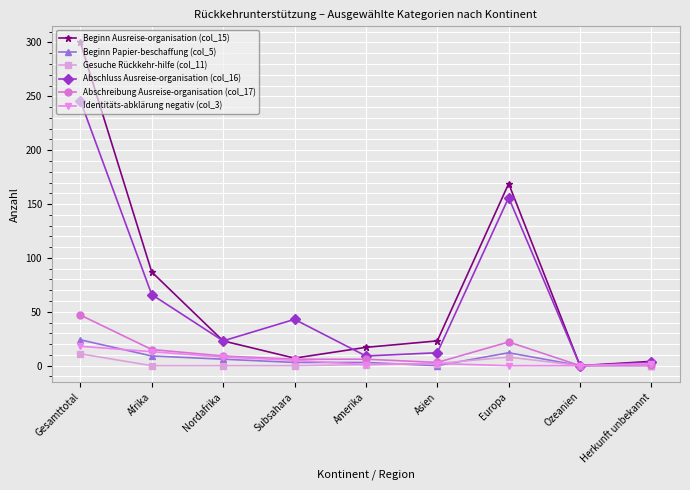

Where is the first local minimum for Beginn Ausreise-organisation (col_15)?

Subsahara